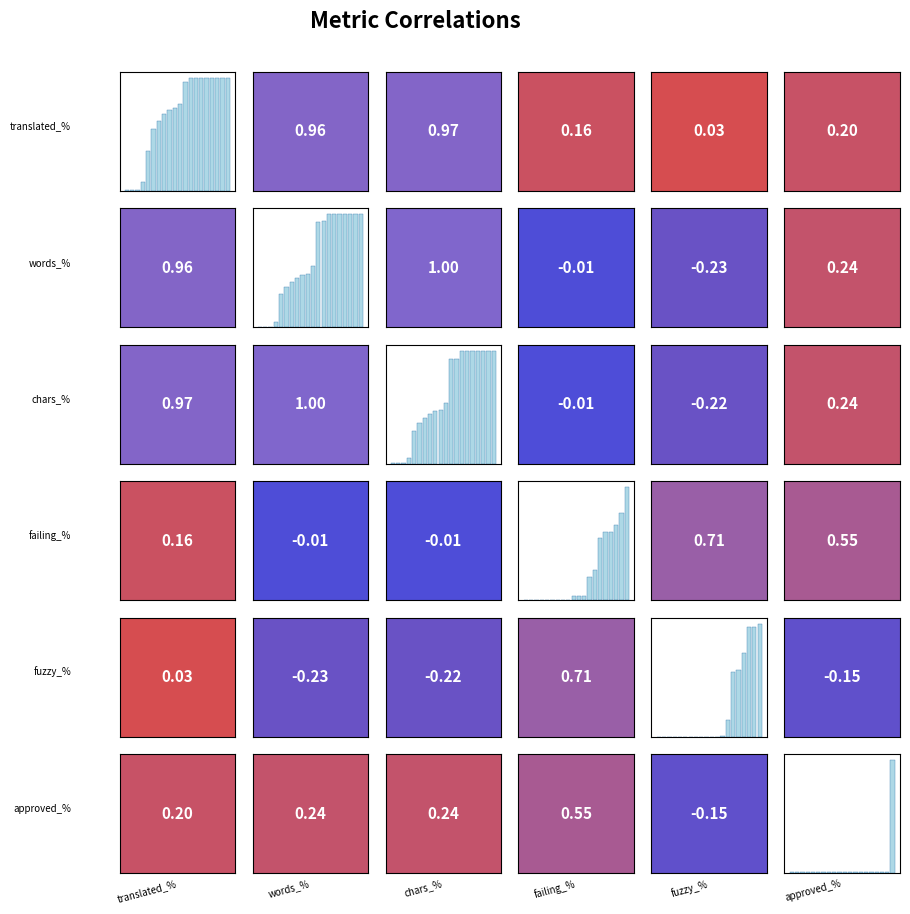

At which category is the sum across all series the highest?

translated_percent